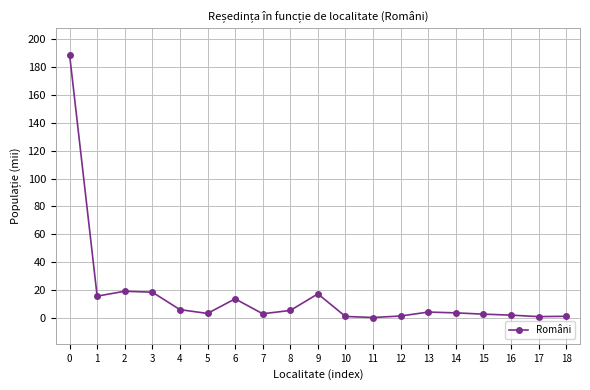

What is the ratio of the value at 3 to the value at 6?

1.3